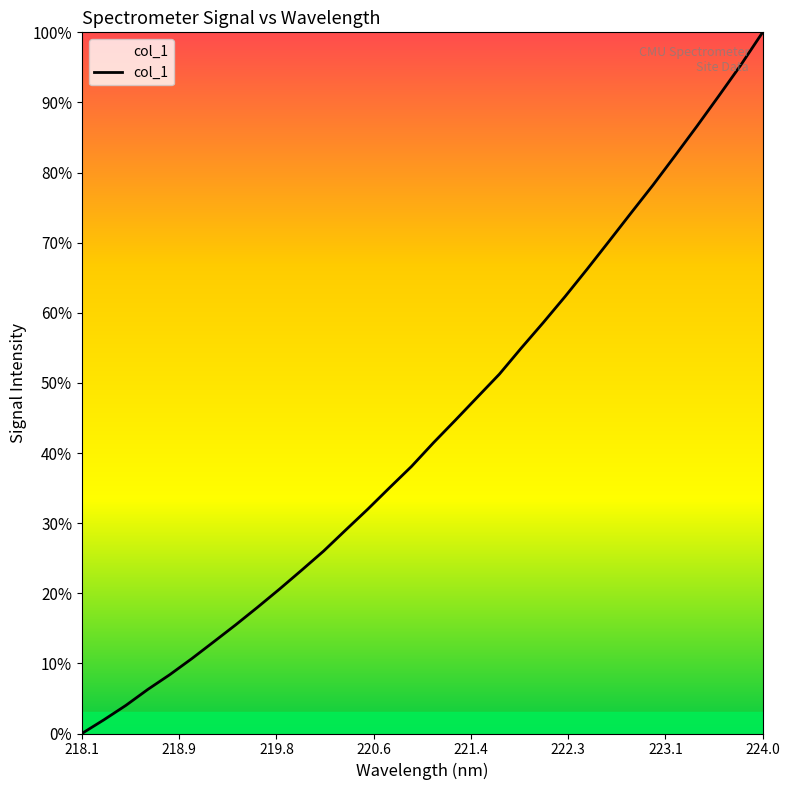

What is the maximum value shown in the chart?

100.0